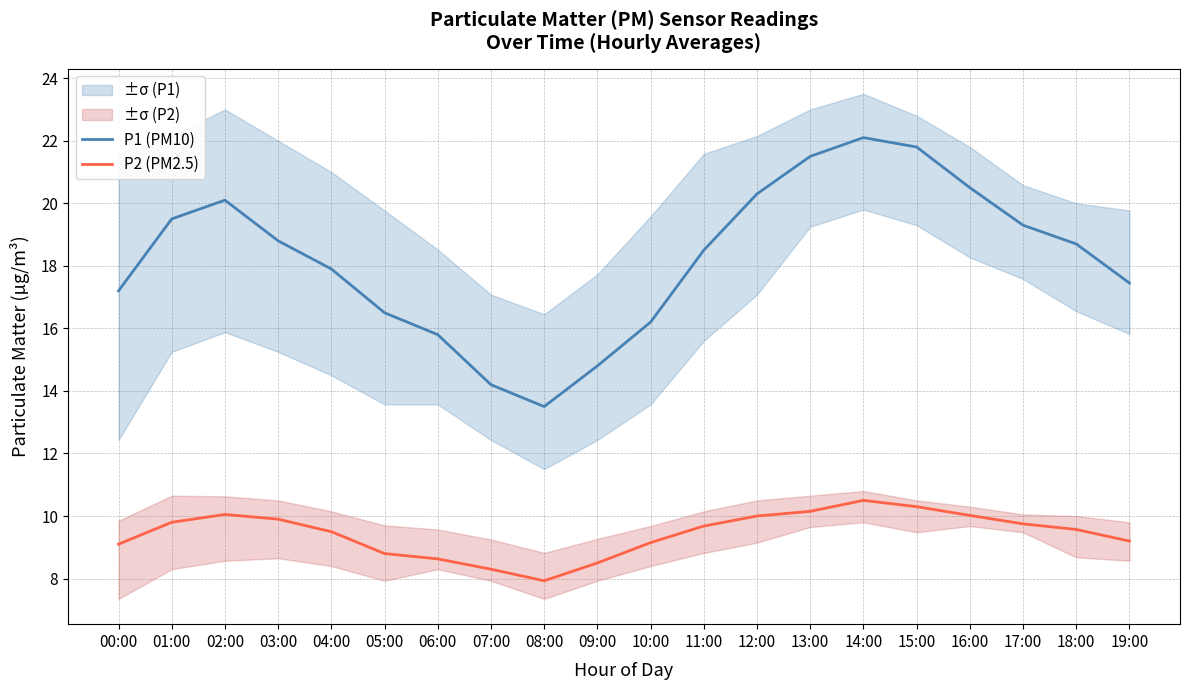

Which series changed the most between 11:00 and 19:00?

P1 (PM10)